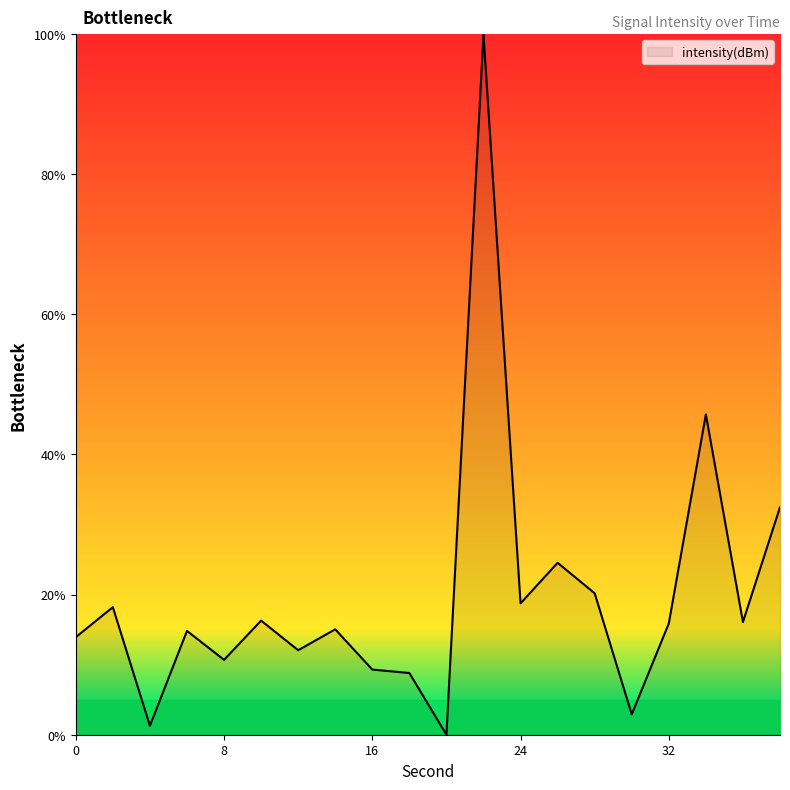

True or false: there are more than 1 points higher than both neighbors.

True